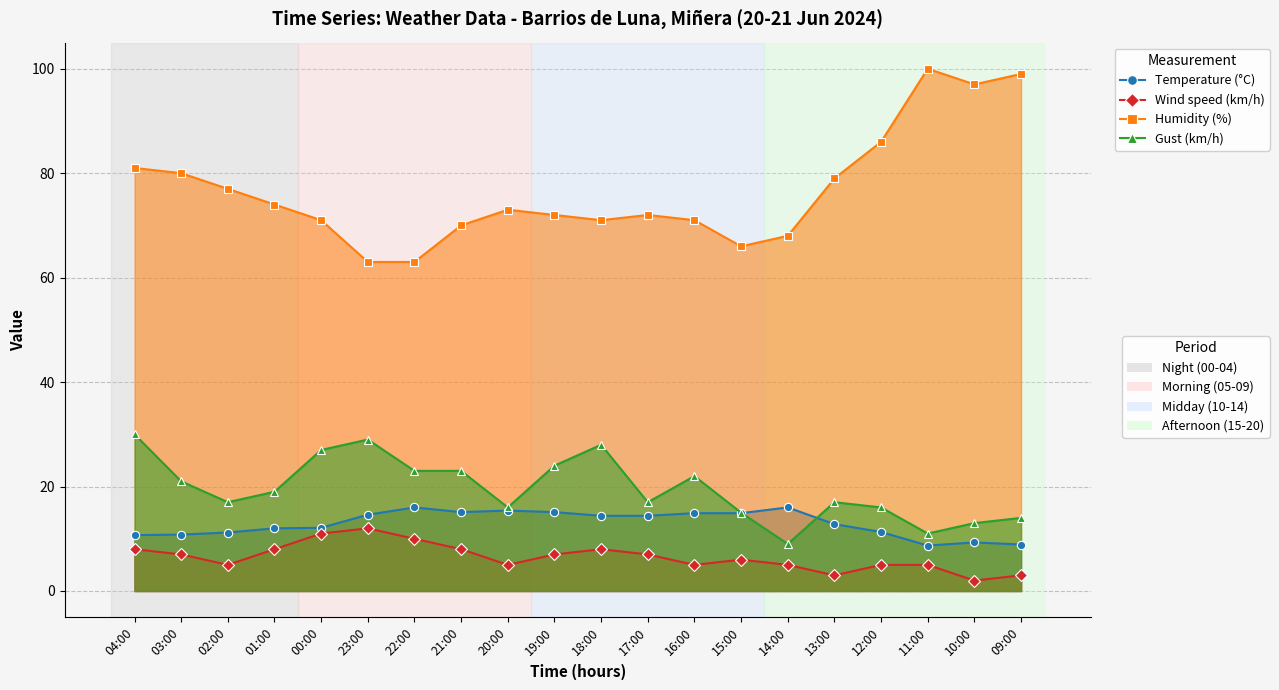

What is the smallest value displayed?

2.0